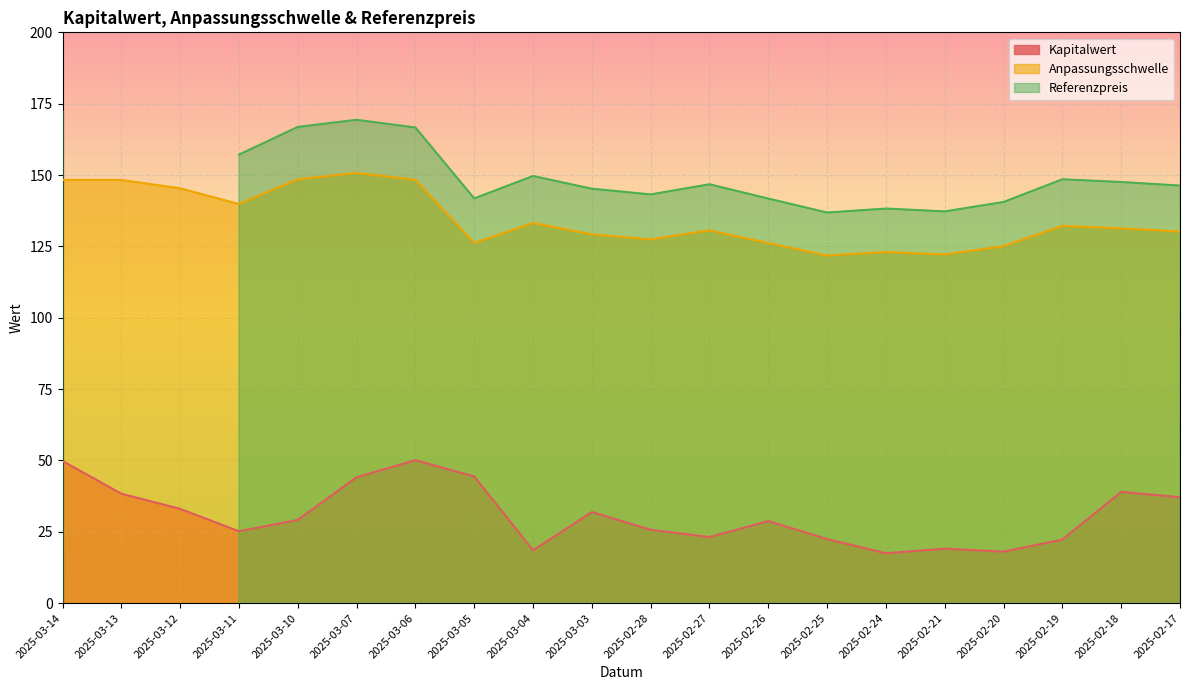

True or false: Anpassungsschwelle and Kapitalwert cross at least once.

False